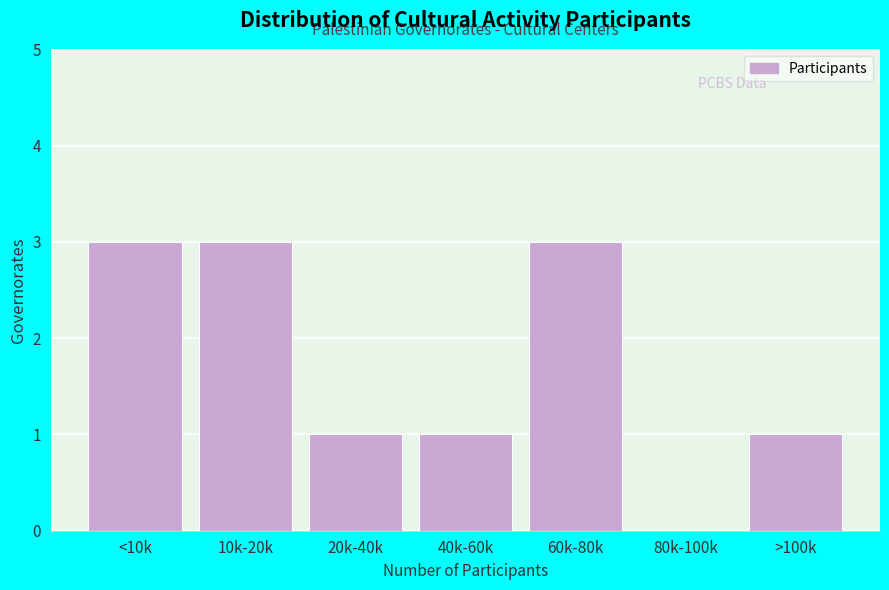

Reading left to right, extract all data points from this chart.

<10k=3	10k-20k=3	20k-40k=1	40k-60k=1	60k-80k=3	80k-100k=0	>100k=1